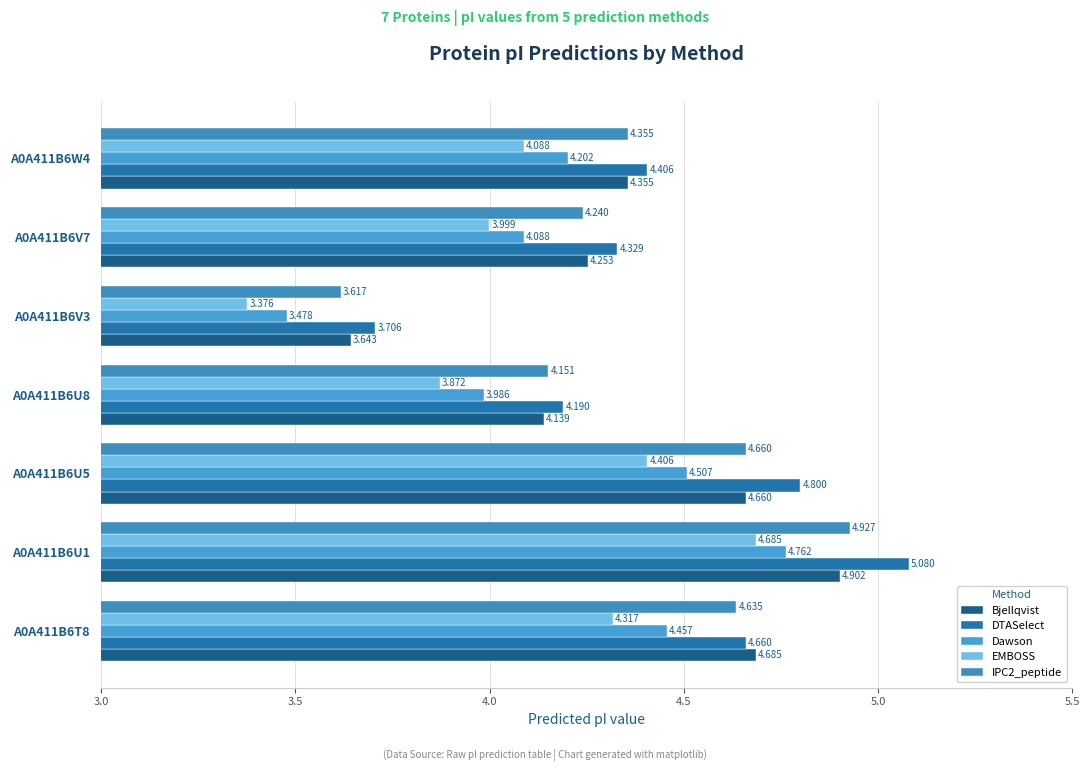

How many categories are shown in the chart?

7